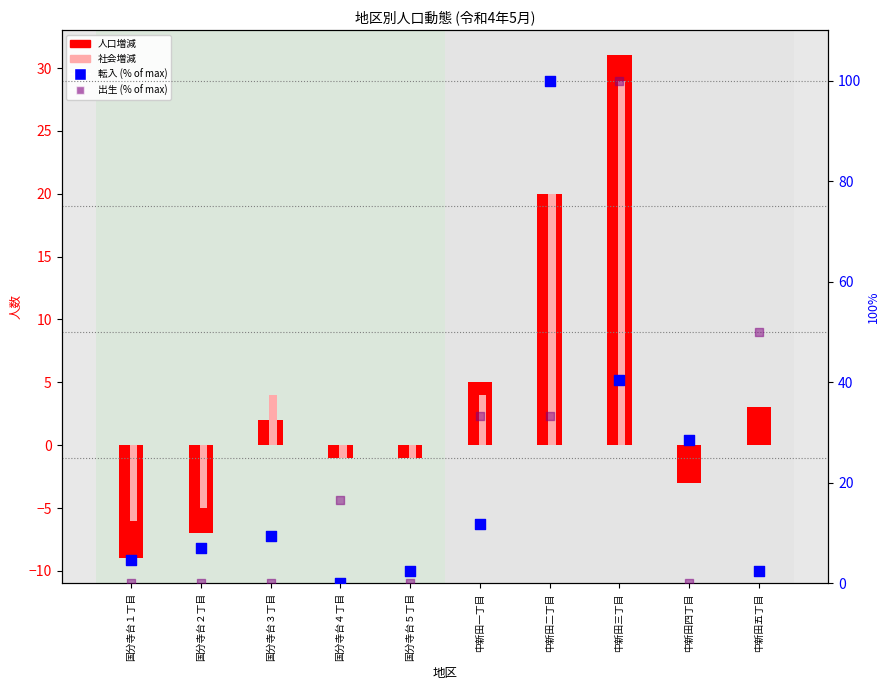

At how many categories does at least one series exceed 66?

2